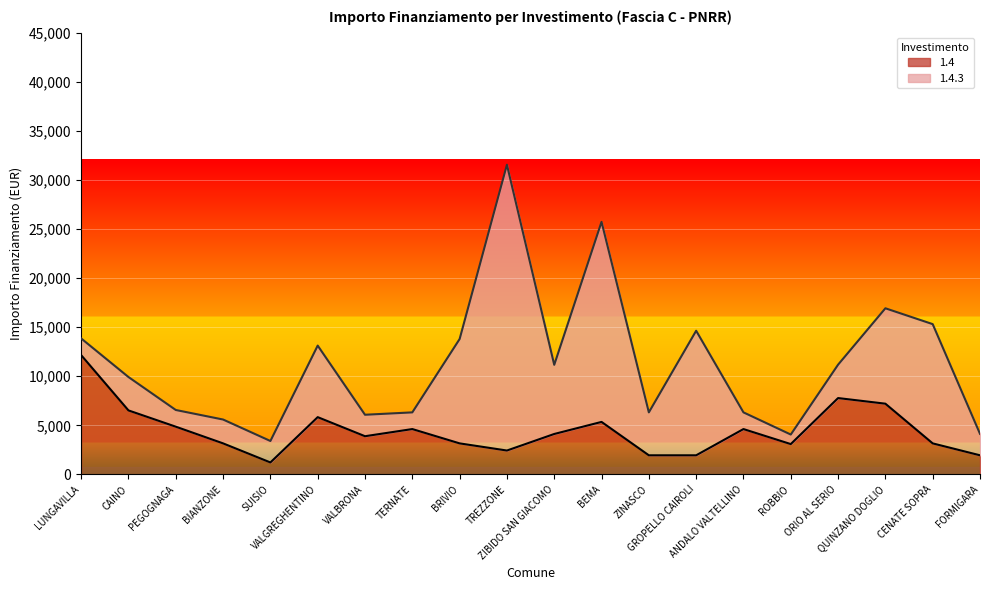

The value at VALGREGHENTINO is 5832. True or false?

True